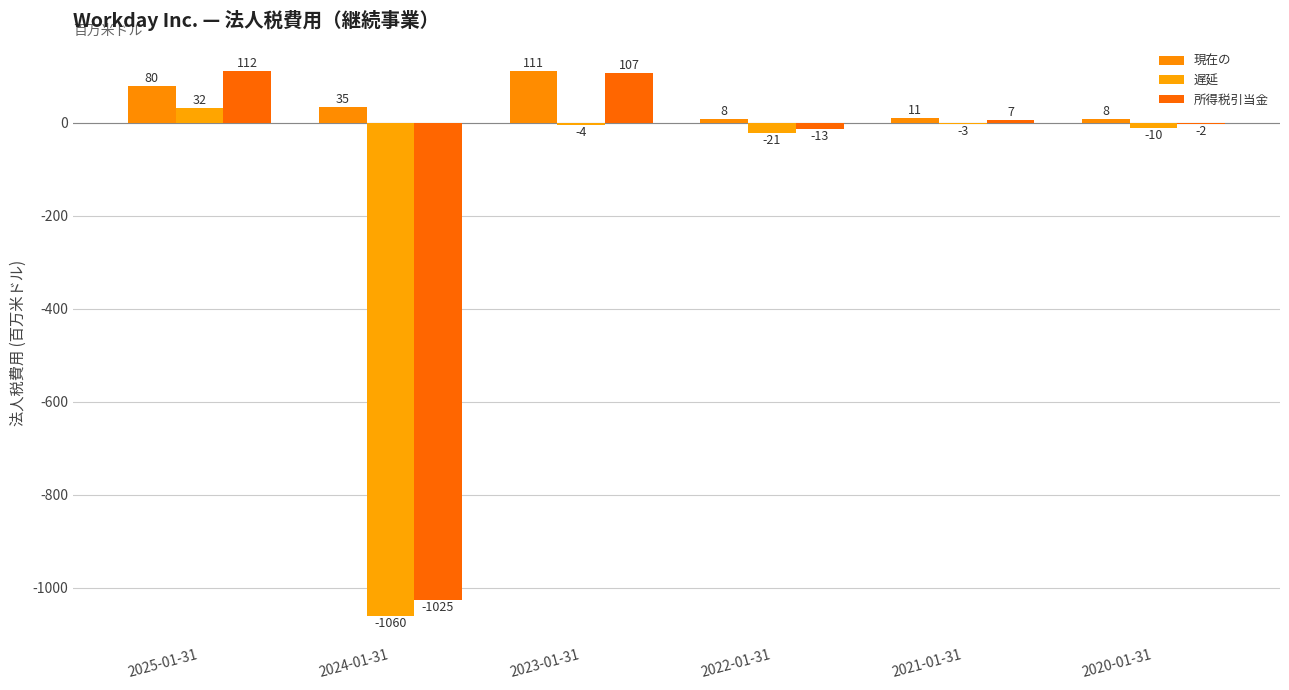

The value of 遅延 at 2024-01-31 is -1426. True or false?

False